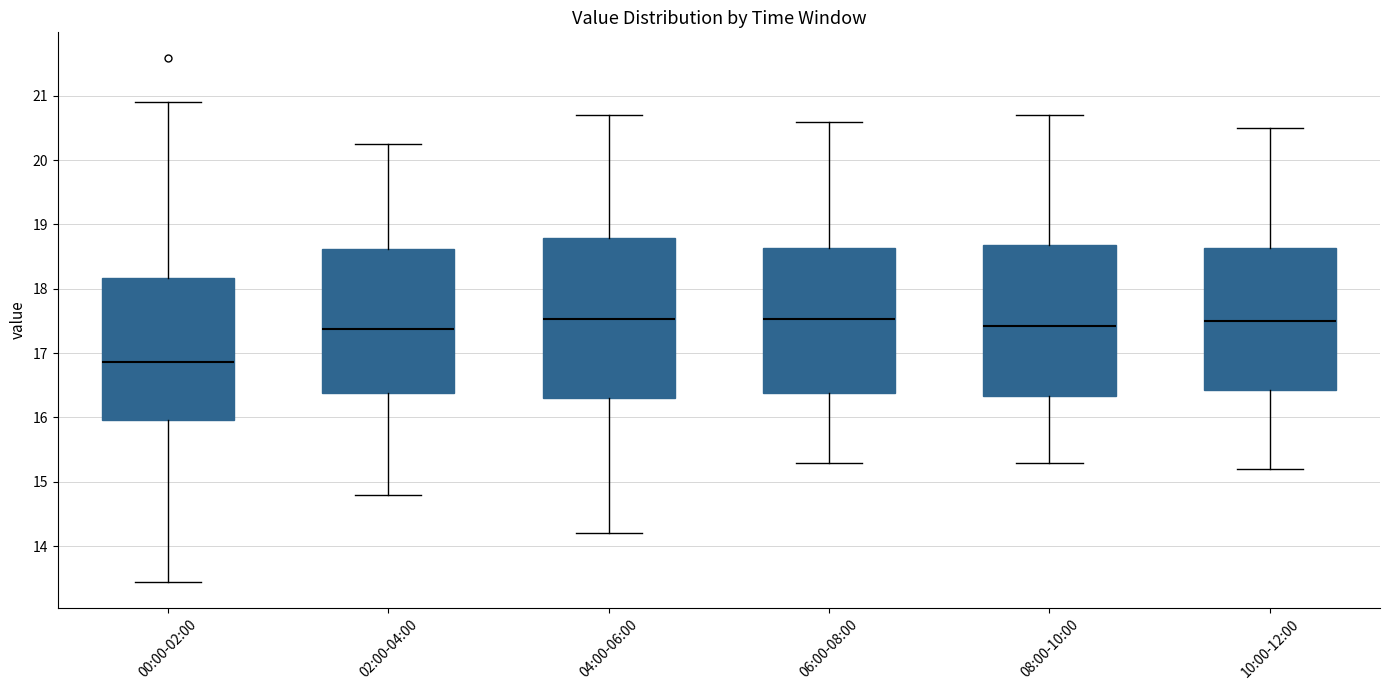

Reading left to right, read every box against the y-axis: the position of its median line, the range the box covers, and the ends of its whiskers. The values are not printed on the chart, so give them approximately, as read against the axis.

00:00-02:00: median 16.9, box 16.0 to 18.2, whiskers 13.5 to 20.9
02:00-04:00: median 17.4, box 16.4 to 18.6, whiskers 14.8 to 20.3
04:00-06:00: median 17.5, box 16.3 to 18.8, whiskers 14.2 to 20.7
06:00-08:00: median 17.5, box 16.4 to 18.6, whiskers 15.3 to 20.6
08:00-10:00: median 17.4, box 16.3 to 18.7, whiskers 15.3 to 20.7
10:00-12:00: median 17.5, box 16.4 to 18.6, whiskers 15.2 to 20.5